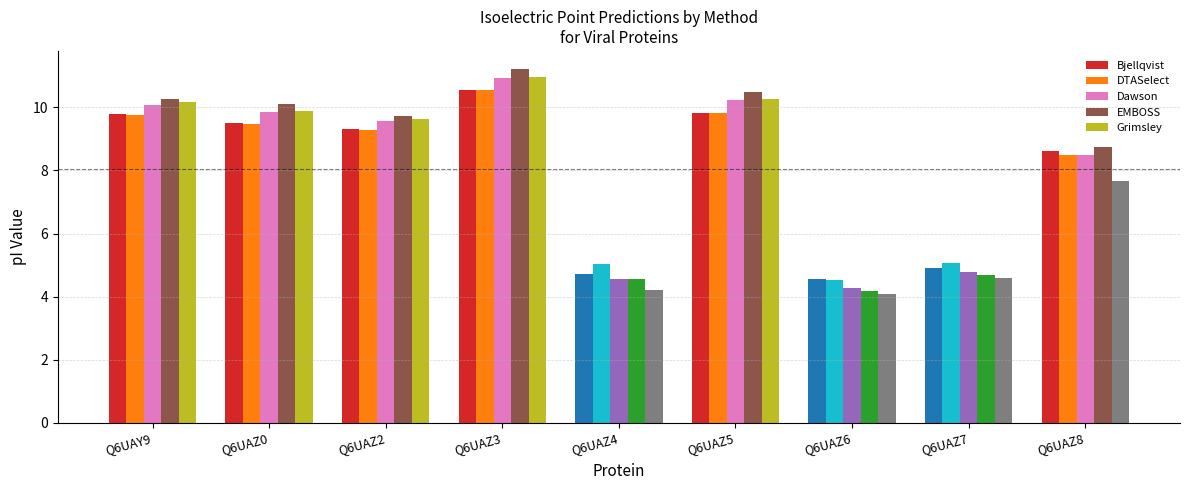

Are the bars grouped side by side (vs. stacked)?

Yes